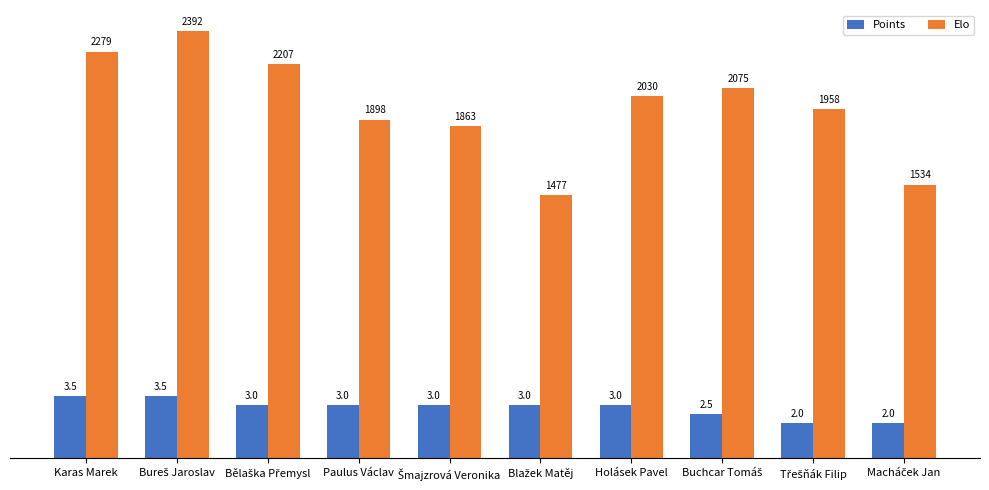

At how many categories does at least one series exceed 422?

10